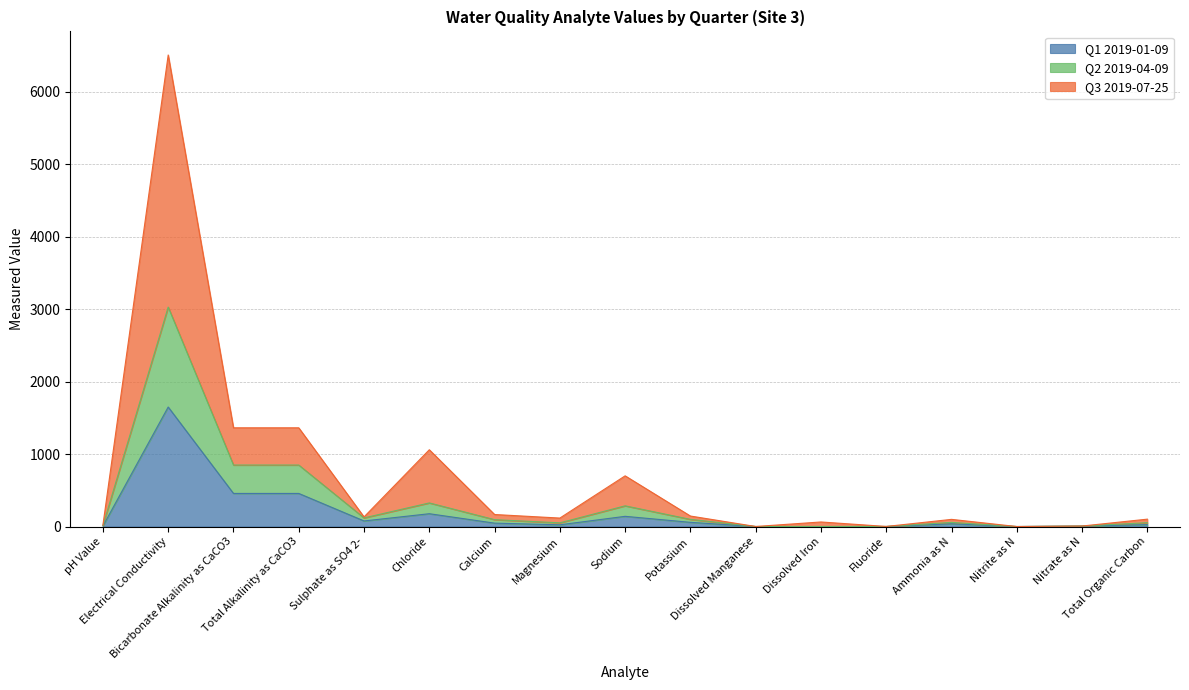

What is the highest value of the Q1 2019-01-09 series?

1650.0